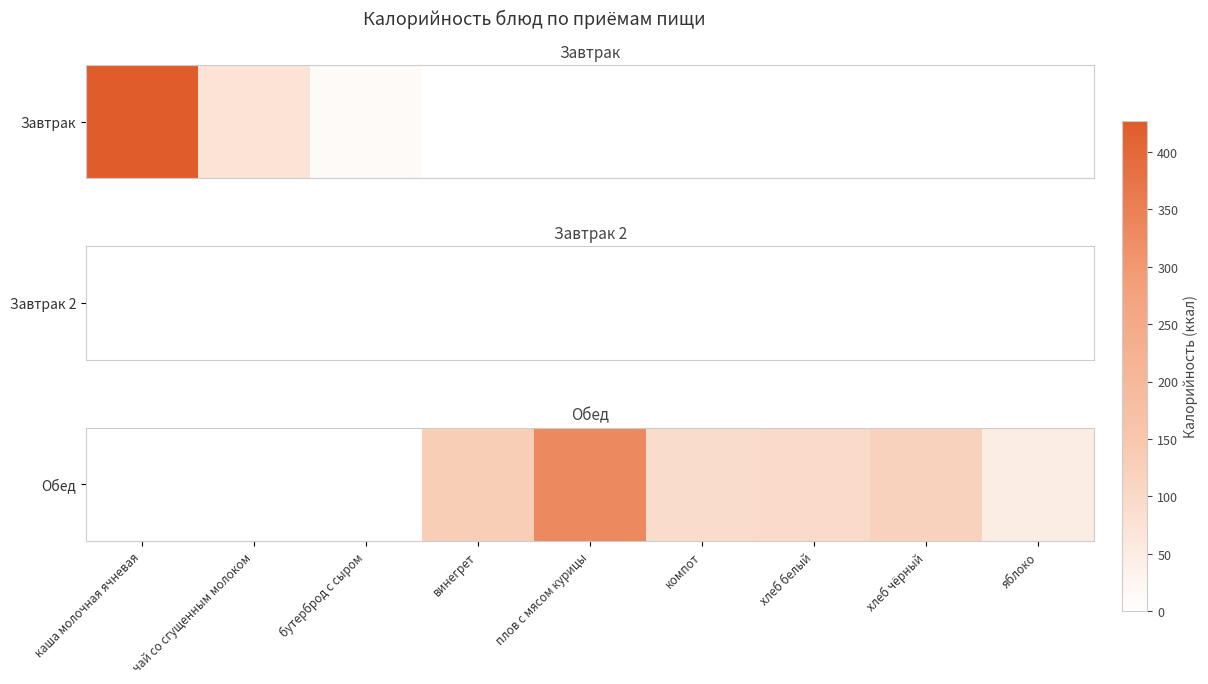

What is the change in value from бутерброд с сыром to плов с мясом курицы?

+331.5